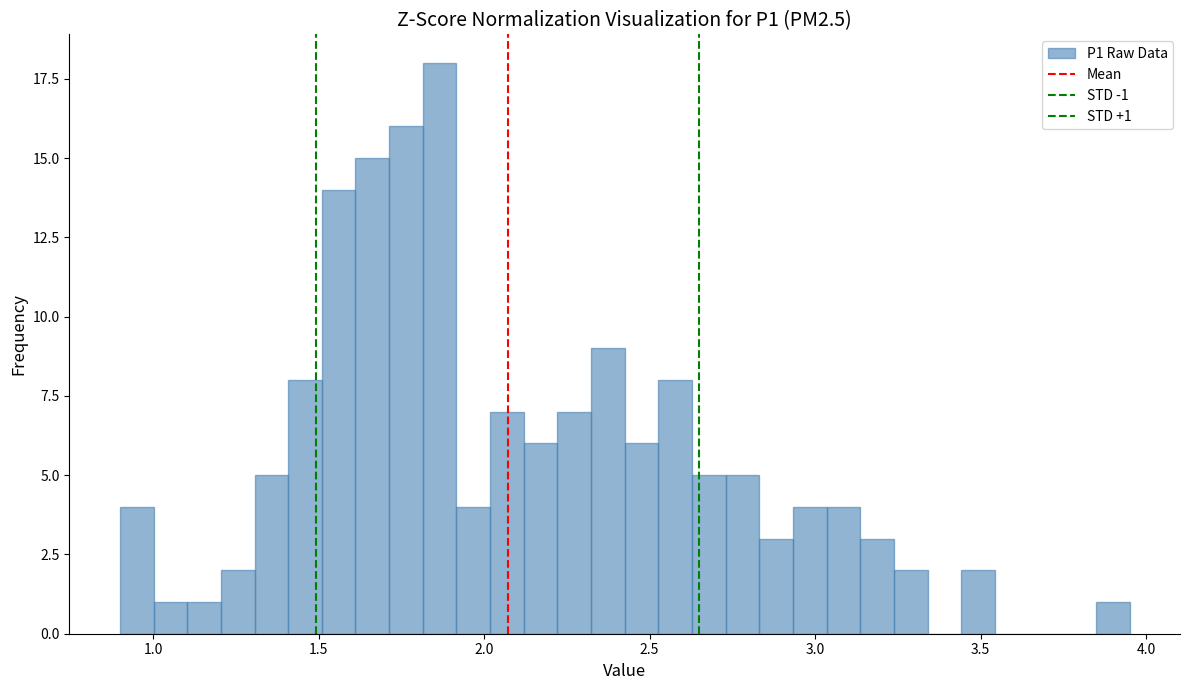

Read against the x-axis, roughly where is the centre of the tallest bar?

1.85